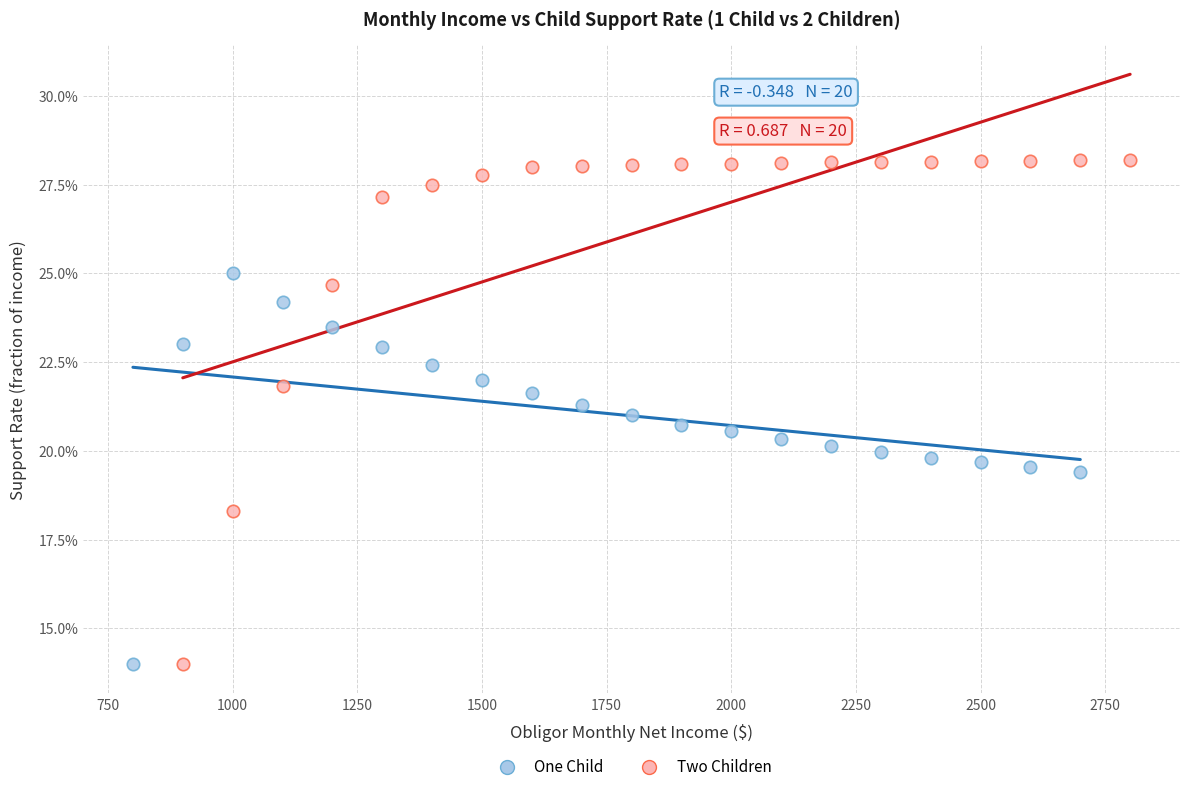

What are all the series names shown in the legend?

One Child, Two Children